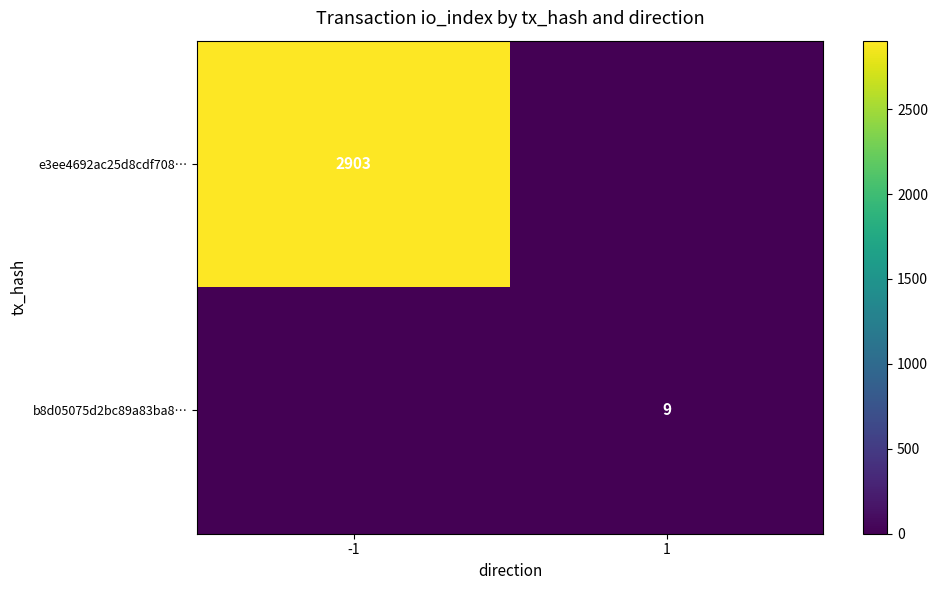

Between 1 and -1, which is larger?

-1